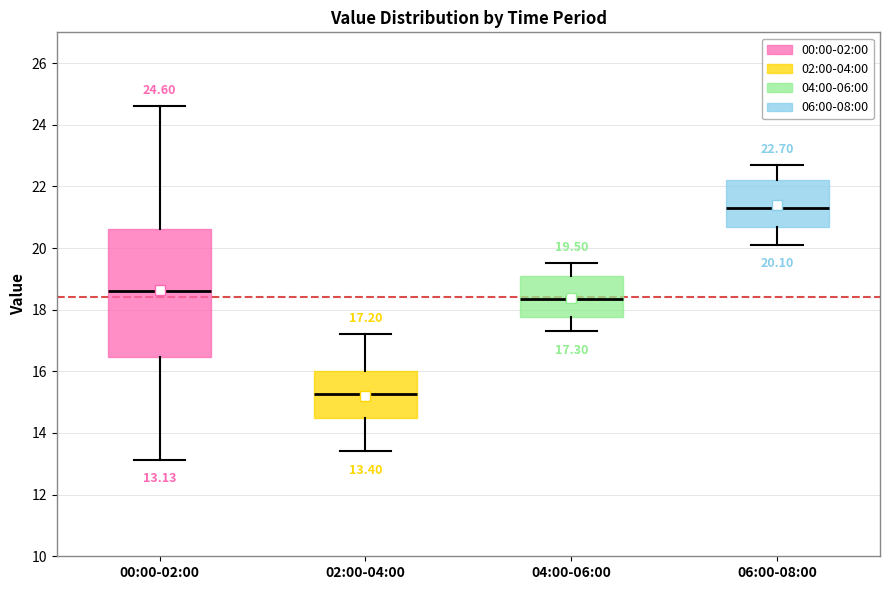

Which box's median line is the lowest?

02:00-04:00